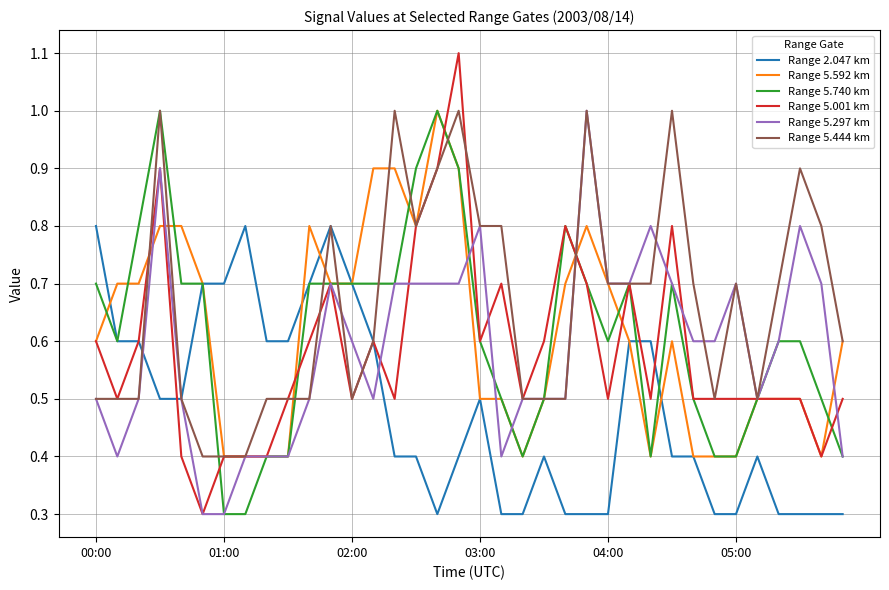

Which series has the largest total across all categories?

Range 5.444 km